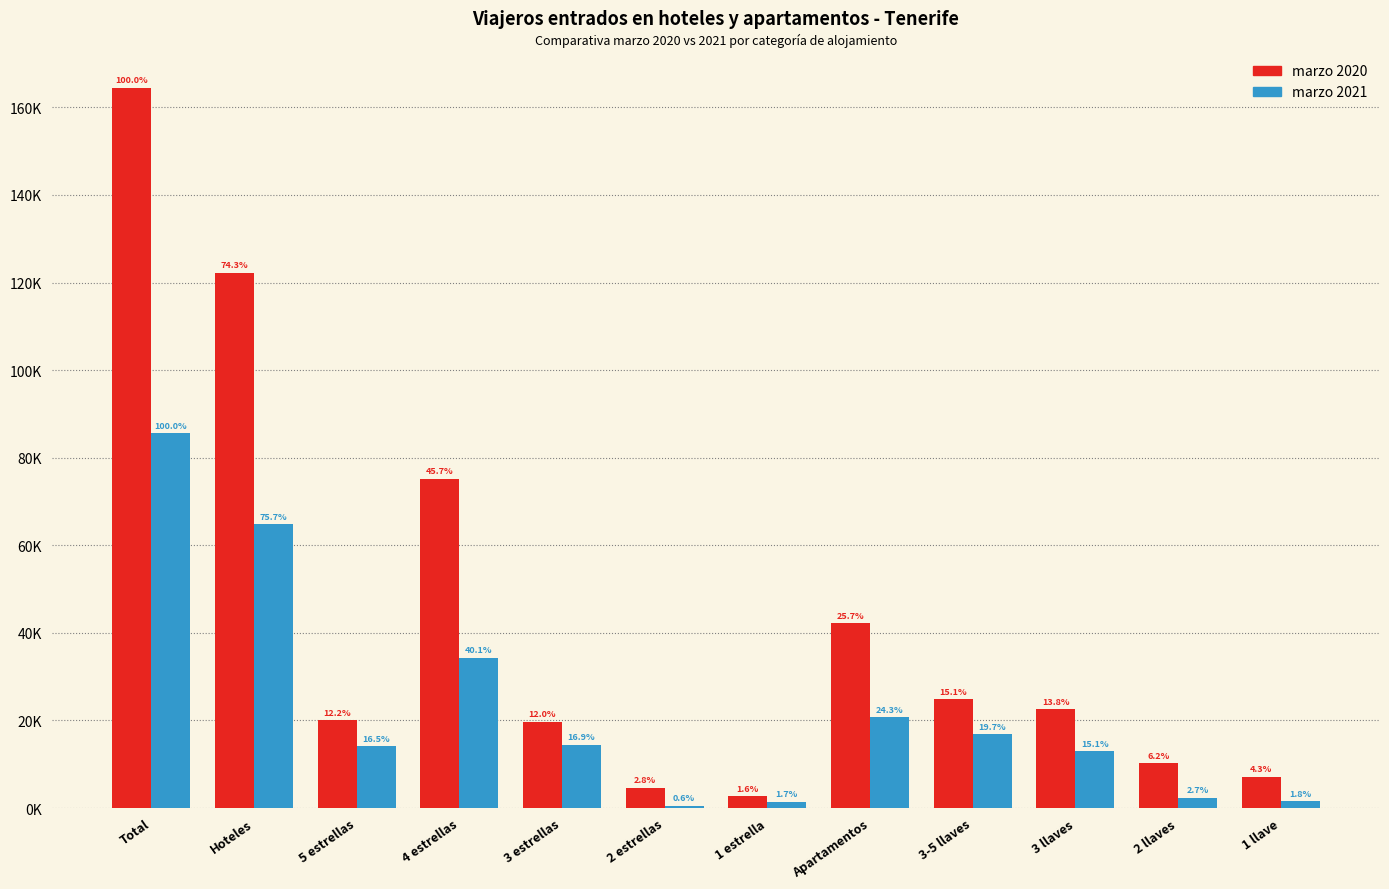

Are the bars grouped side by side (vs. stacked)?

Yes